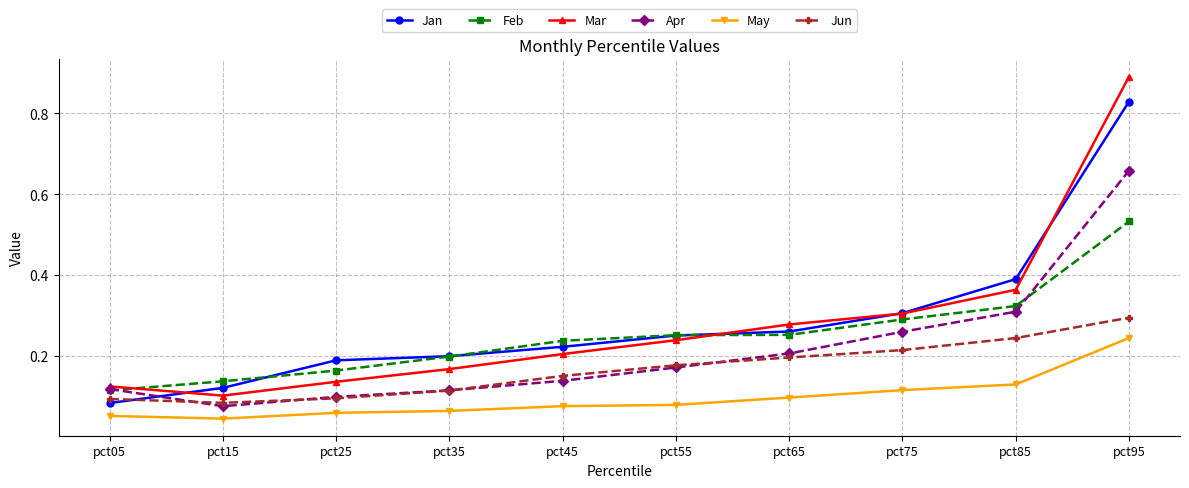

Which category has the highest value in the Jun series?

pct95